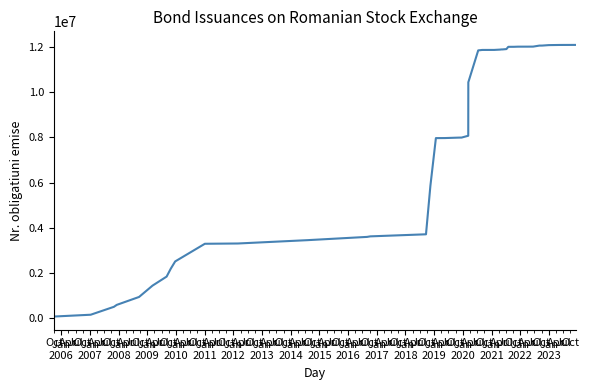

What is the greatest value displayed?

12080036